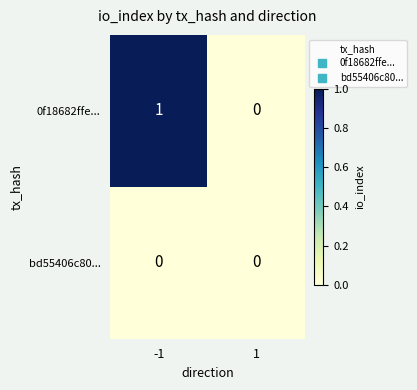

Which series has the largest range (max minus min)?

0f18682ffe...